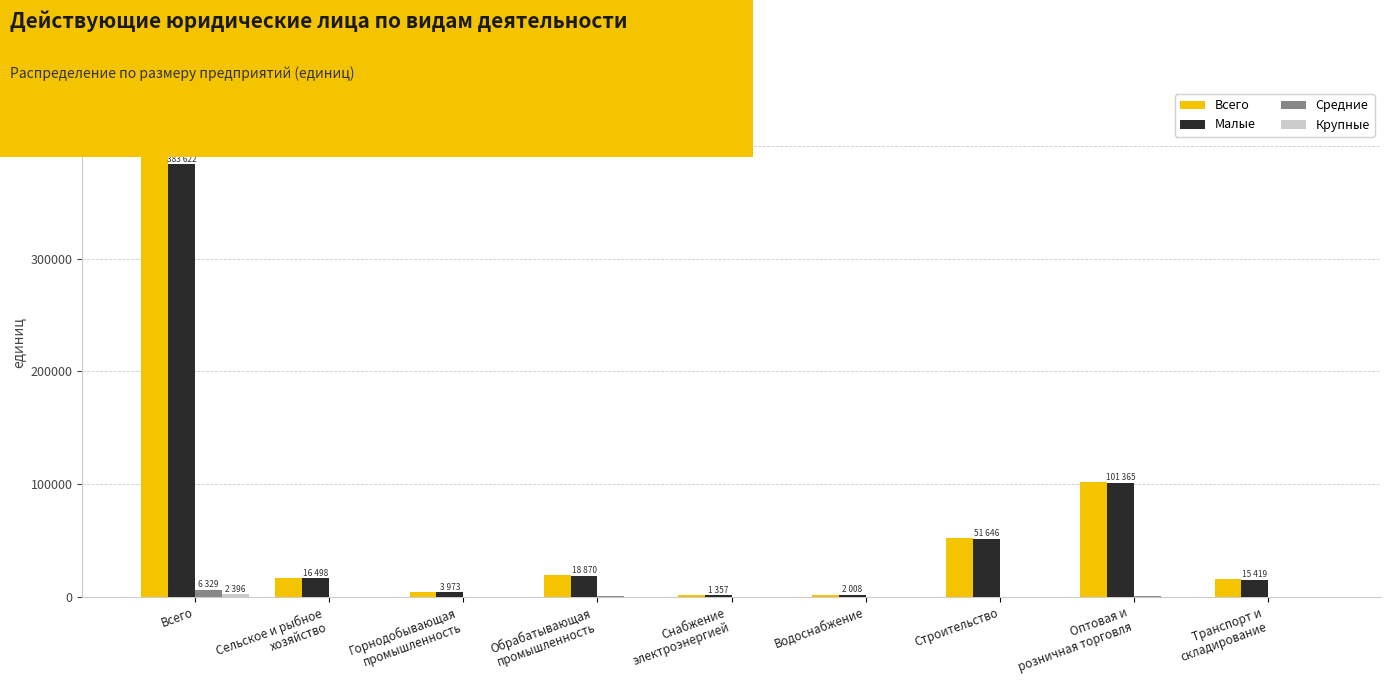

How many distinct data groups are displayed?

4